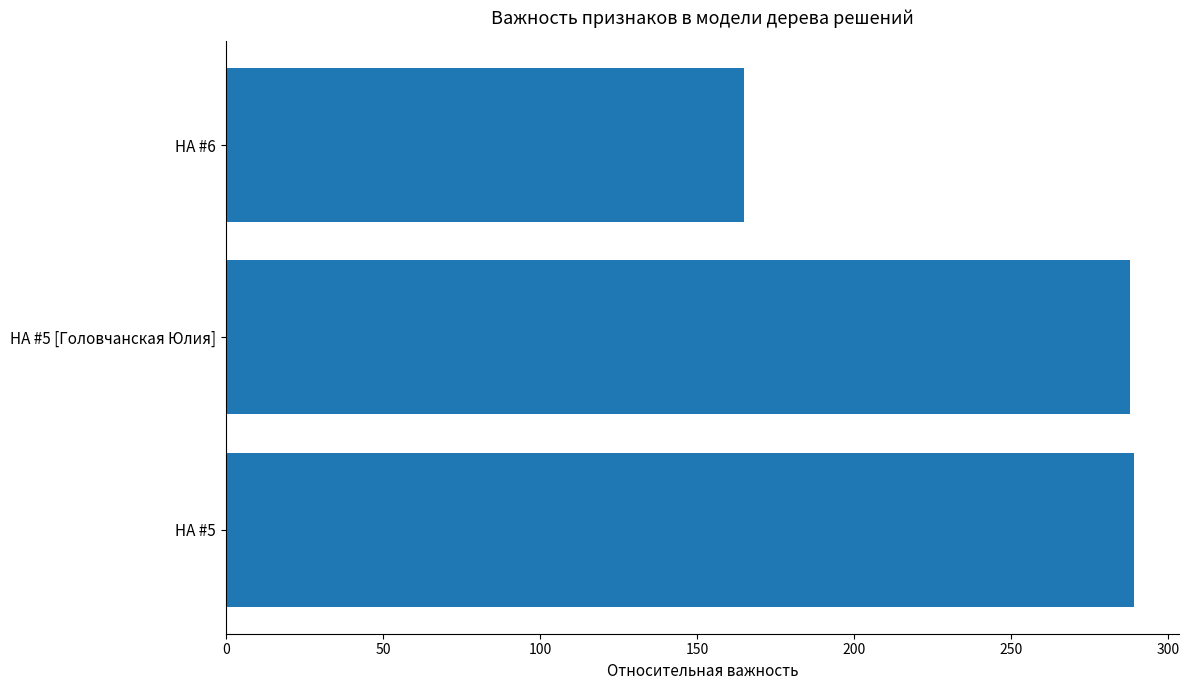

What is the sum of all values?

742